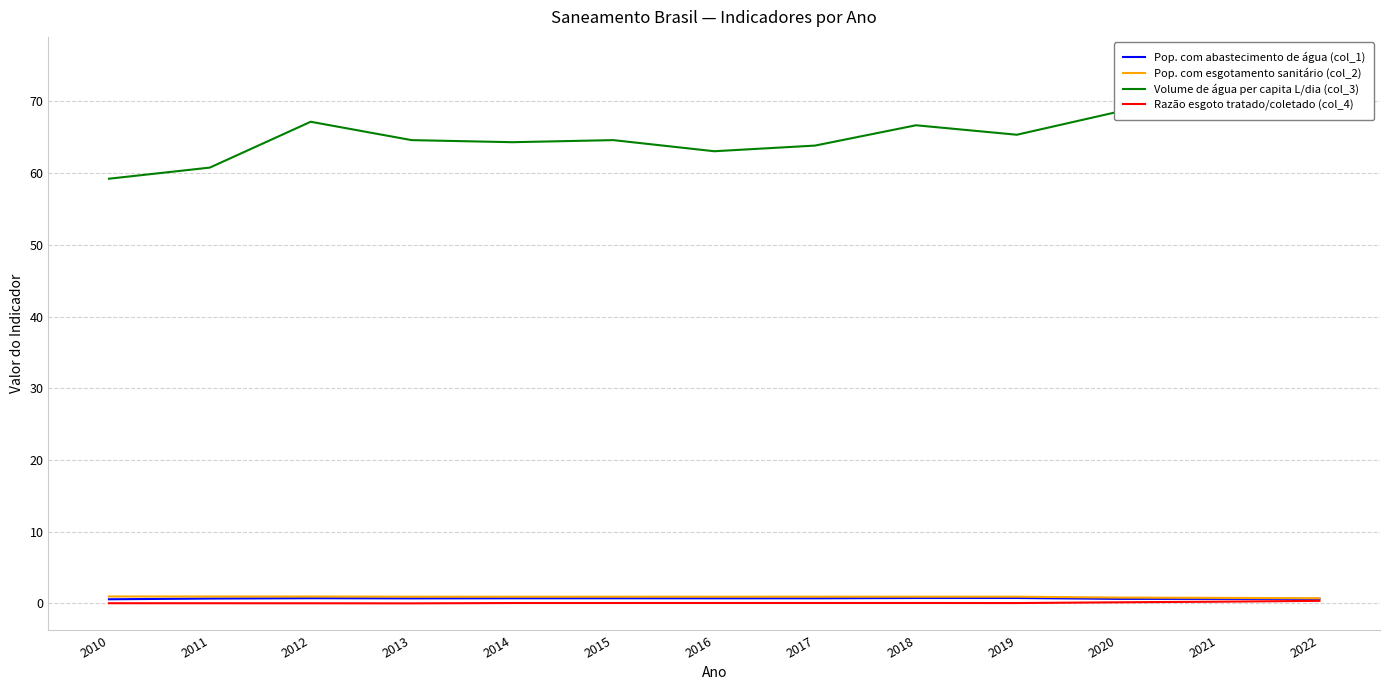

What is the difference between the second highest and second lowest values in the Pop. com abastecimento de água (col_1) series?

0.1